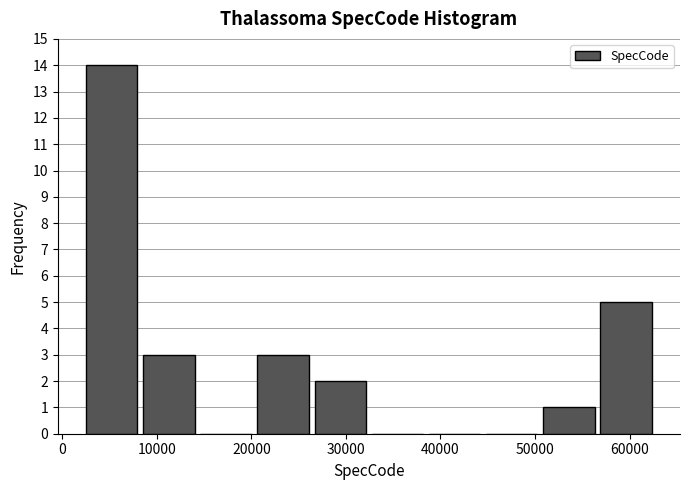

Reading left to right, transcribe this chart: for each bar, give the range it covers on the x-axis and its height. Neither the bar edges nor the heights are printed on the chart, so give them approximately, as read against the axes.

3000 to 9000: 14
9000 to 15000: 3
15000 to 21000: 0
21000 to 27000: 3
27000 to 33000: 2
33000 to 39000: 0
39000 to 45000: 0
45000 to 51000: 0
51000 to 57000: 1
57000 to 63000: 5